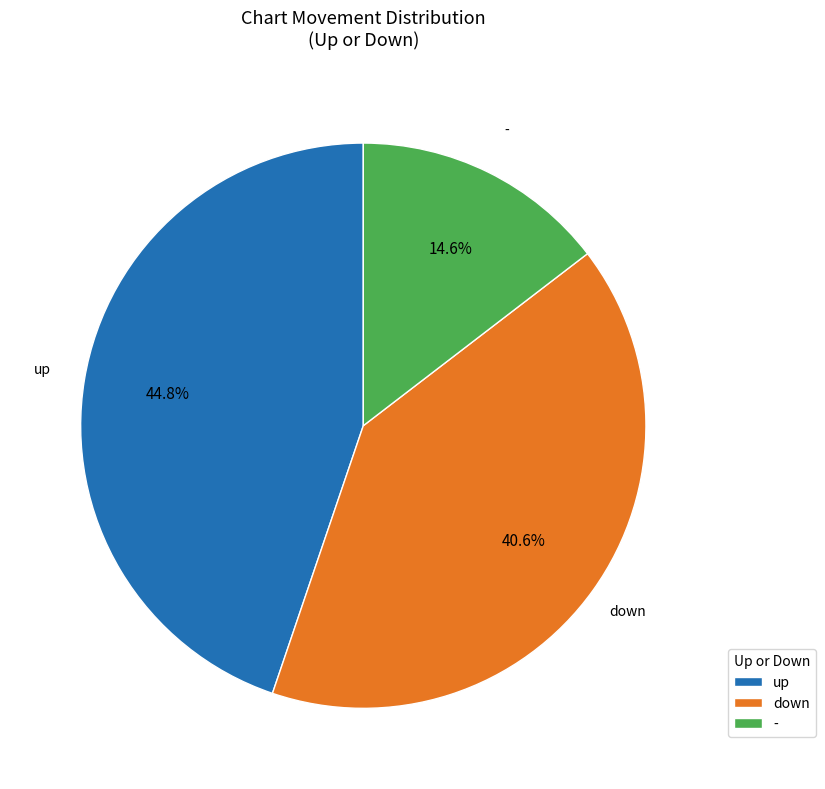

To the nearest percent, what portion does up represent?

45%